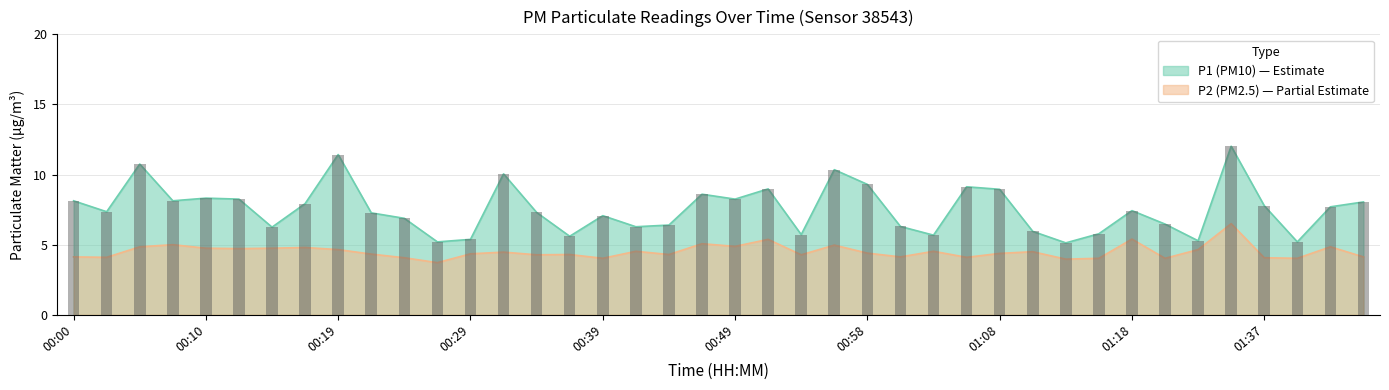

How many distinct data groups are displayed?

2